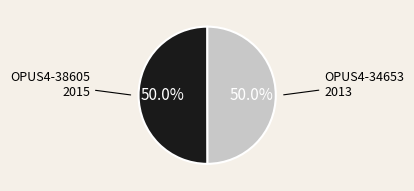

What portion of the pie excludes OPUS4-34653?

50.0%